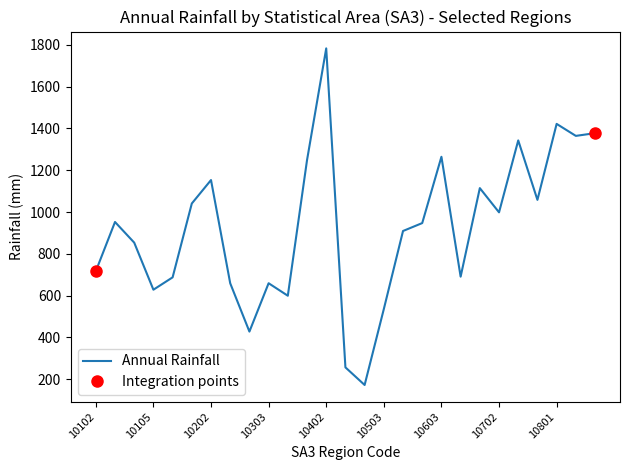

What is the difference between the maximum and minimum values?

1610.6